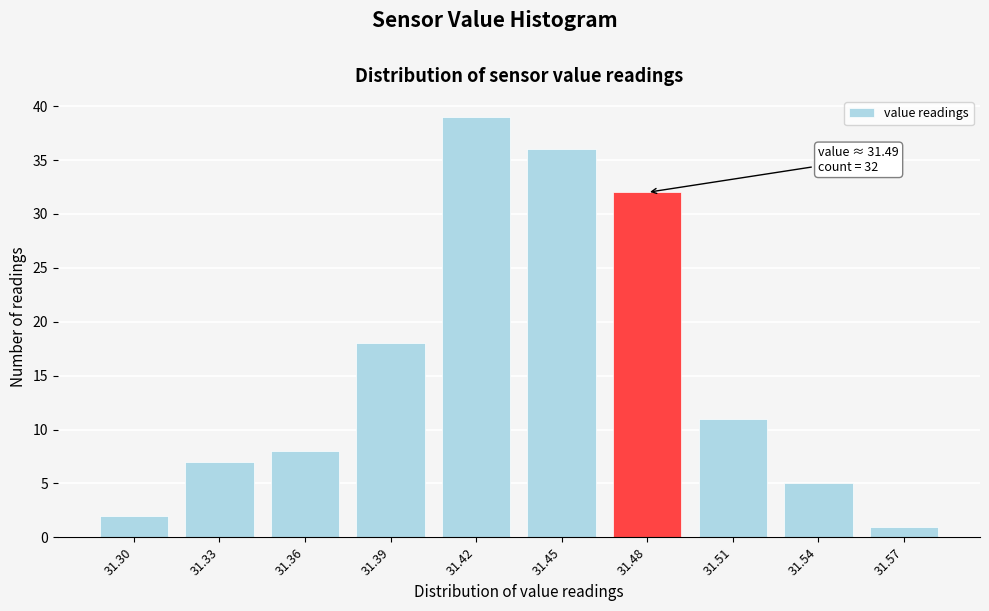

Reading left to right, what are all the values shown in this chart?

31.30=2	31.33=7	31.36=8	31.39=18	31.42=39	31.45=36	31.48=32	31.51=11	31.54=5	31.57=1